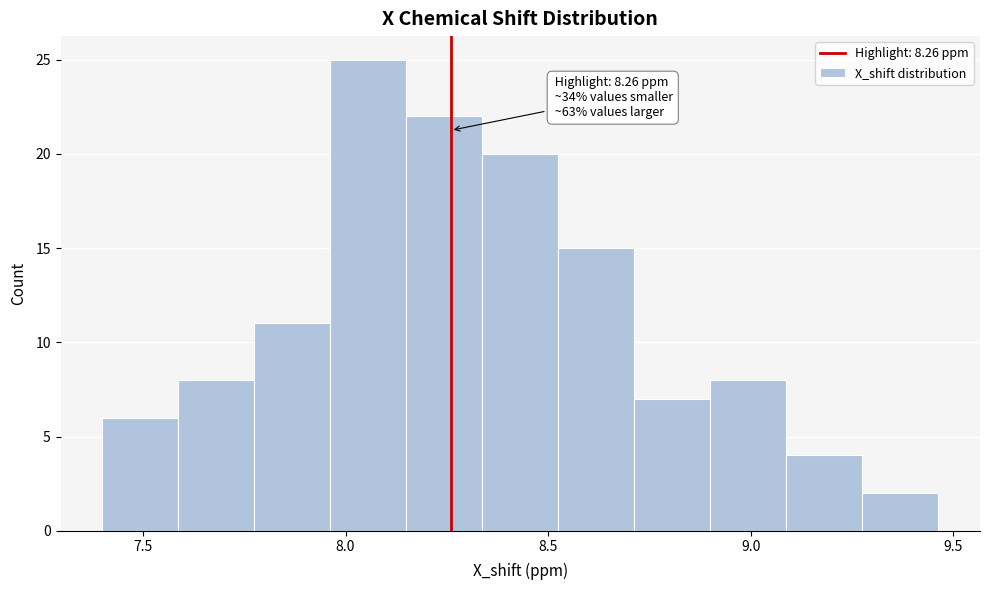

Read against the x-axis, roughly where is the centre of the tallest bar?

8.05